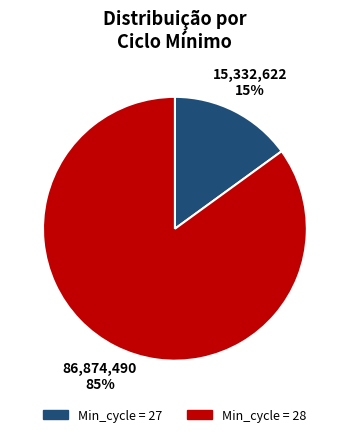

To the nearest percent, what is the difference between the largest and smallest slice percentages?

70%